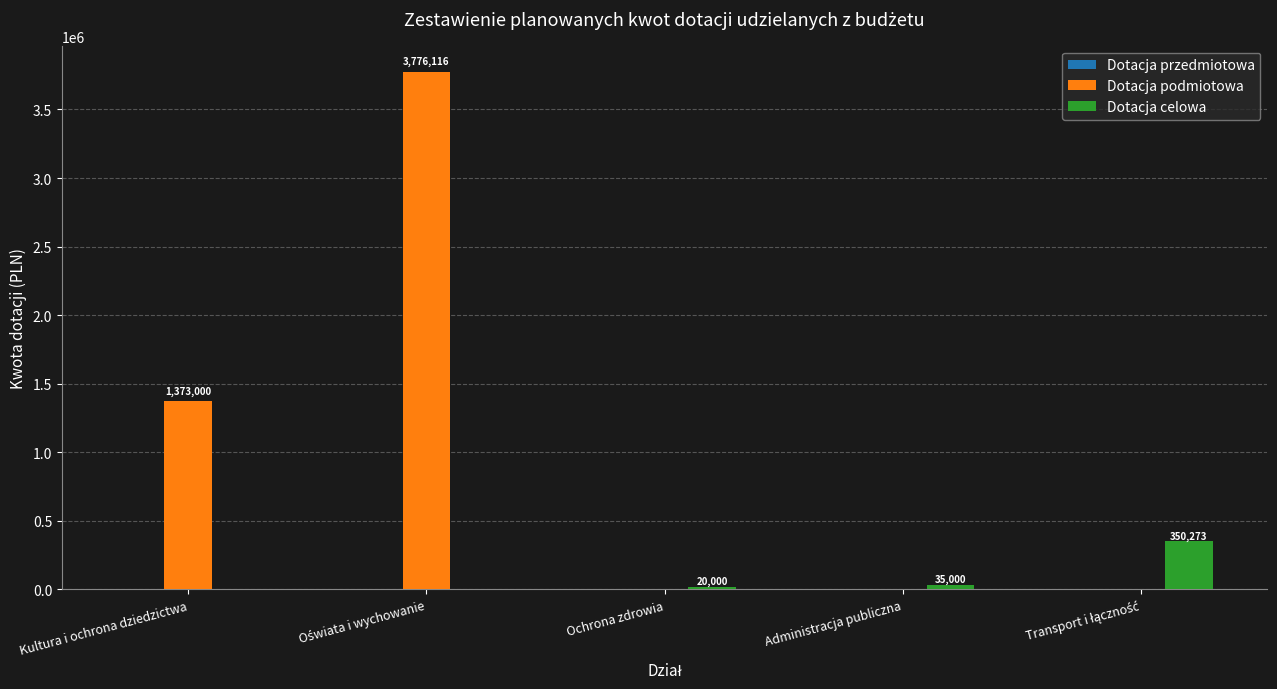

How many categories are shown in the chart?

5